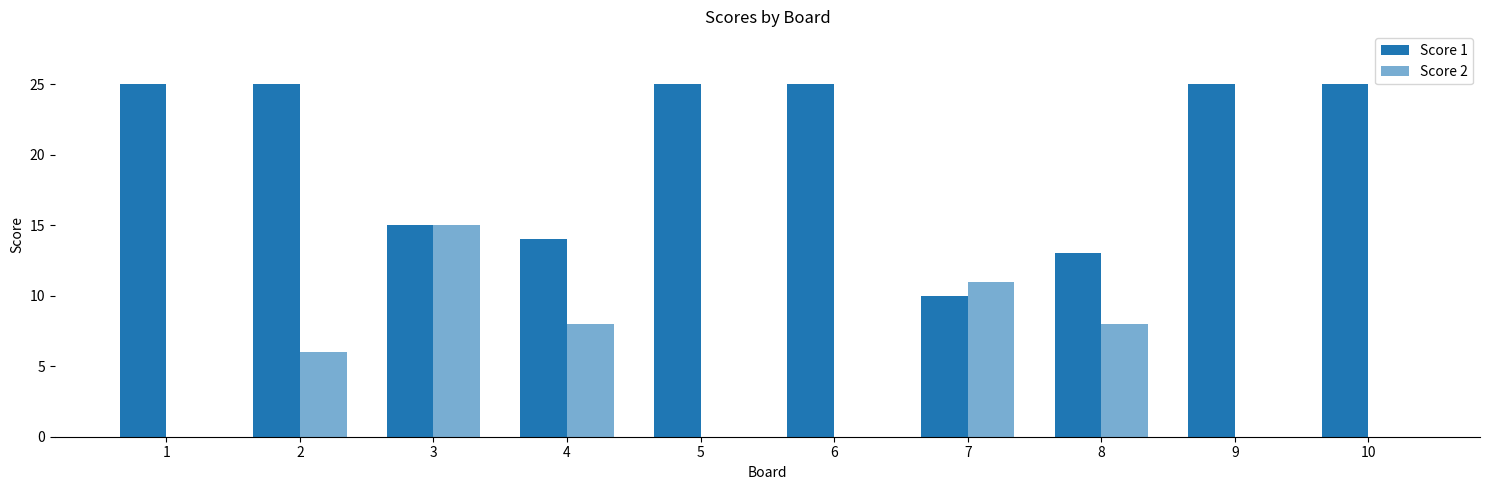

Reading left to right, what are all the values shown in this chart?

Score 1: 1=25	2=25	3=15	4=14	5=25	6=25	7=10	8=13	9=25	10=25
Score 2: 1=0	2=6	3=15	4=8	5=0	6=0	7=11	8=8	9=0	10=0